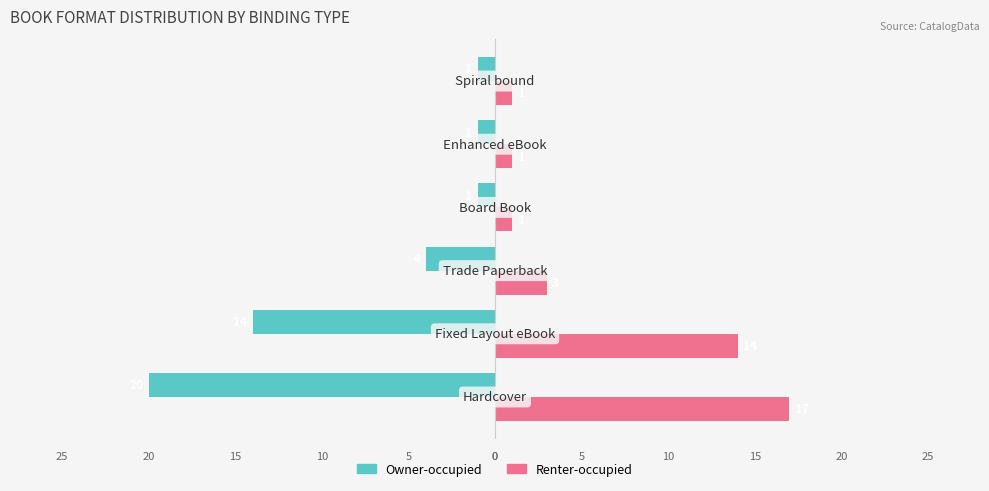

What are all the series names shown in the legend?

Owner-occupied, Renter-occupied